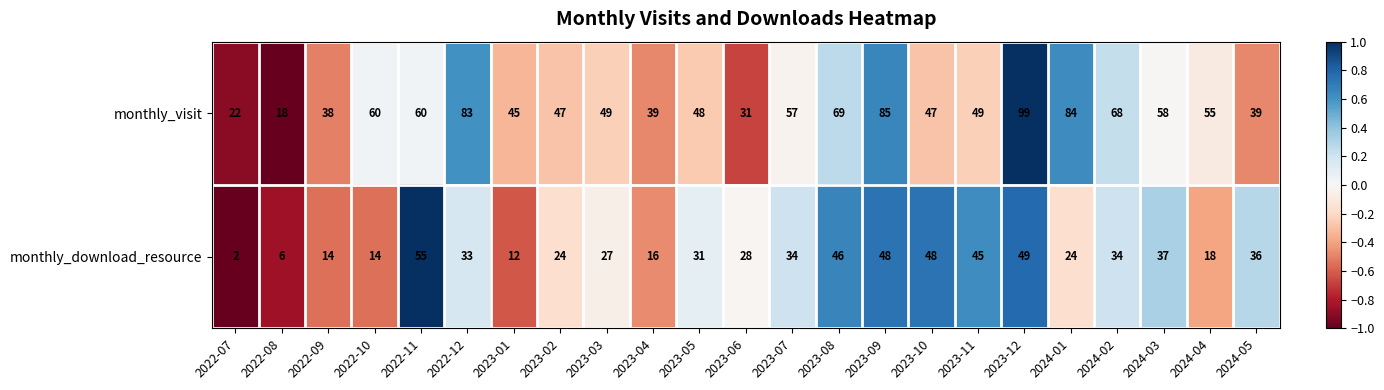

Between 2023-05 and 2023-07, which series saw the biggest shift?

monthly_visit